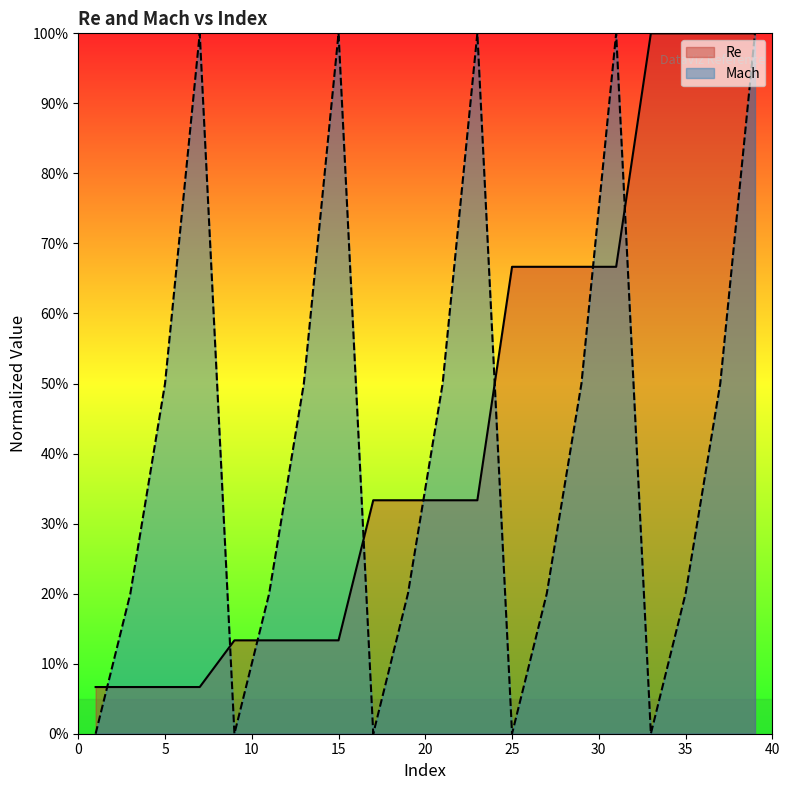

What are all the series names shown in the legend?

Re, Mach